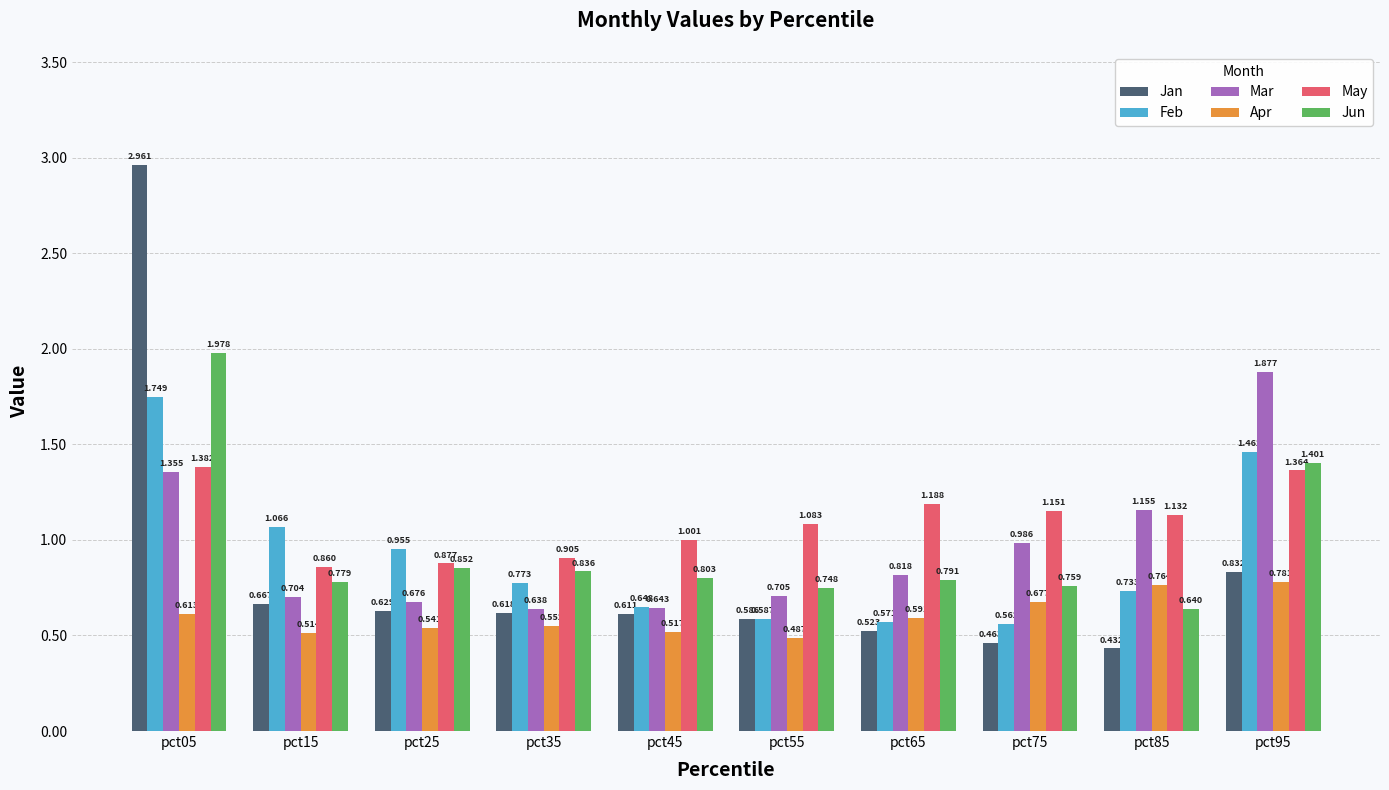

At pct85, list the series in order from largest to smallest.

Mar, May, Apr, Feb, Jun, Jan